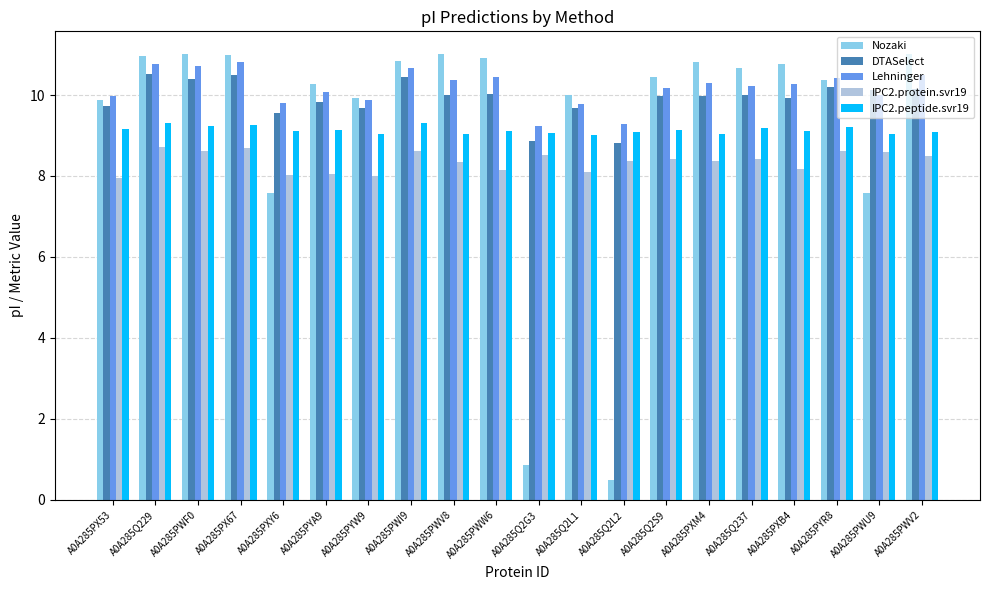

True or false: Lehninger has a value of 10.0 at A0A285PWU9.

True